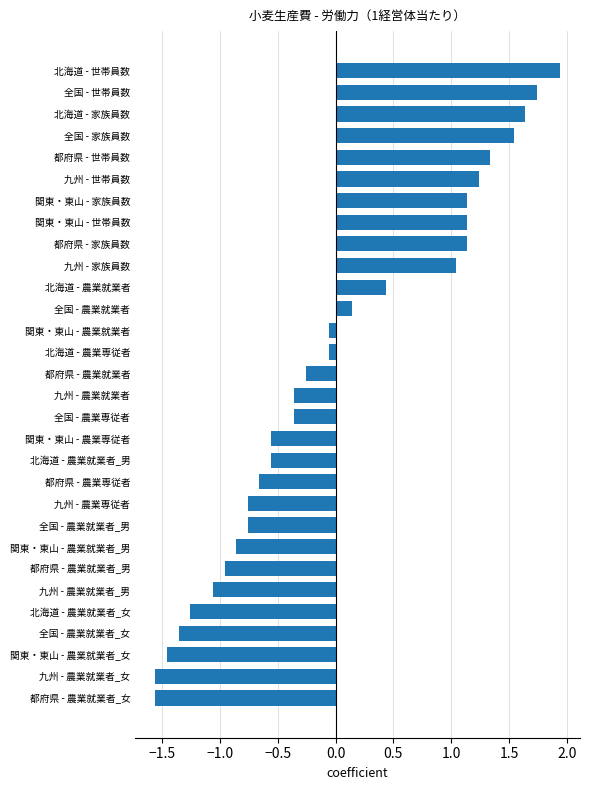

At which category does the chart reach its peak across all series?

北海道 - 世帯員数